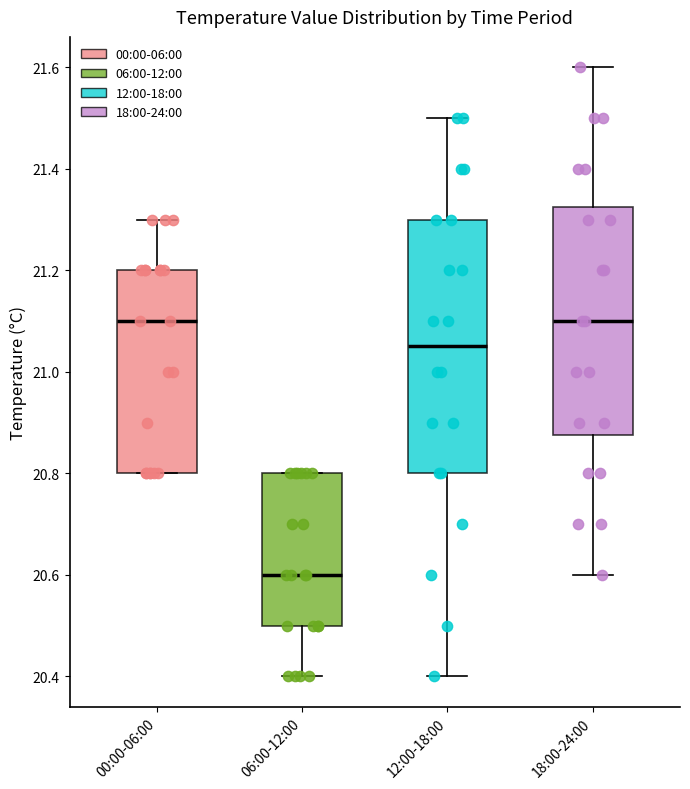

Where is the lower edge of the box for 06:00-12:00 on the y-axis? The values are not printed on the chart, so give them approximately, as read against the axis.

20.50